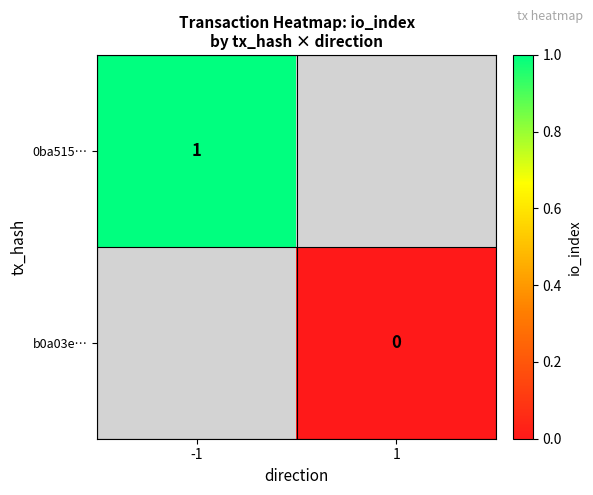

The 0ba515… series shows 0 at -1. True or false?

False